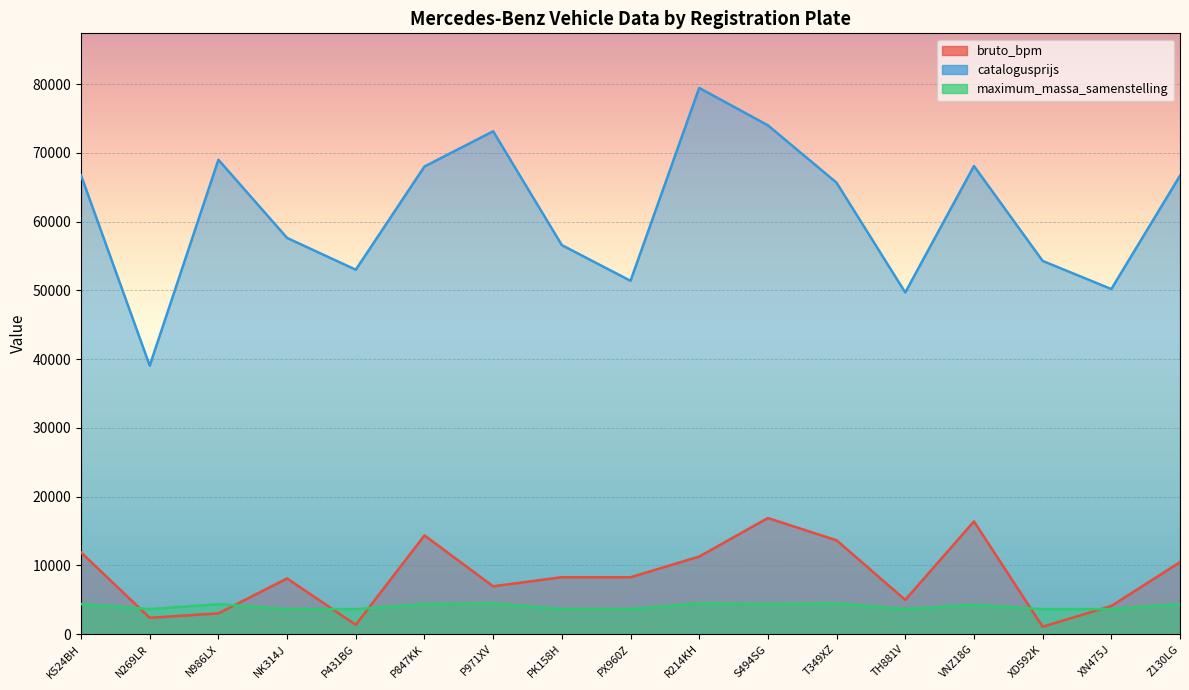

Where is the first local maximum for catalogusprijs?

N986LX